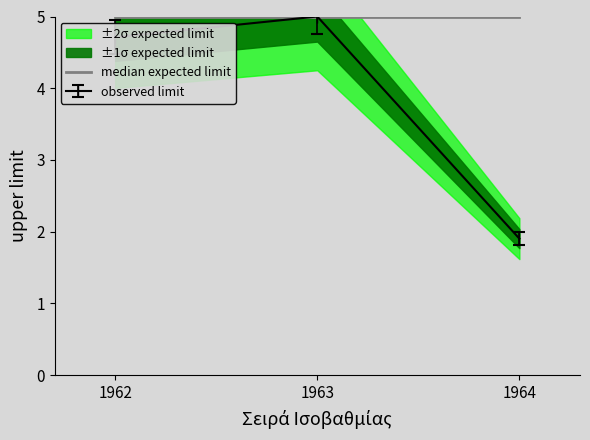

Approximately how many times larger is the value at 1964 compared to 1962?

0.4